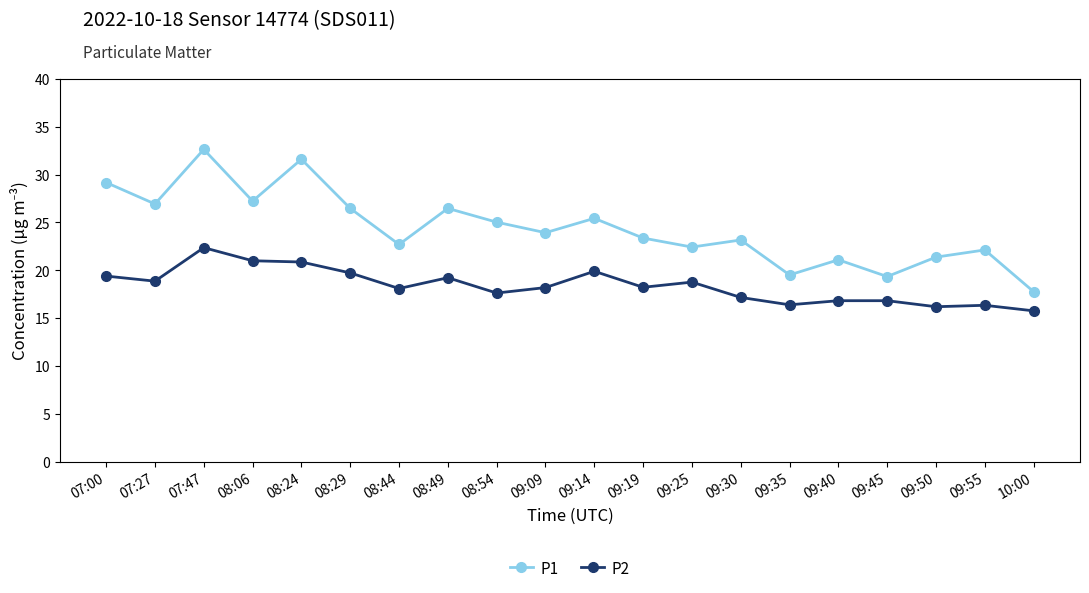

What is the label of the 9th point from the right?

09:19